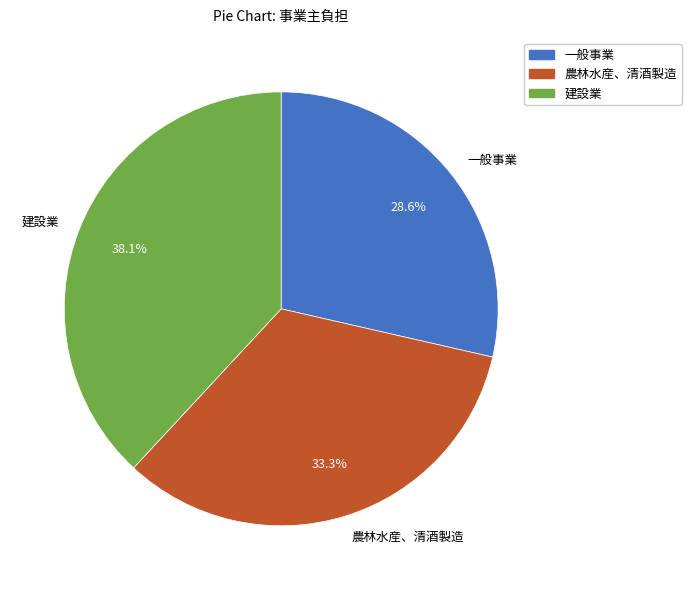

True or false: 一般事業 accounts for 29% of the total.

True